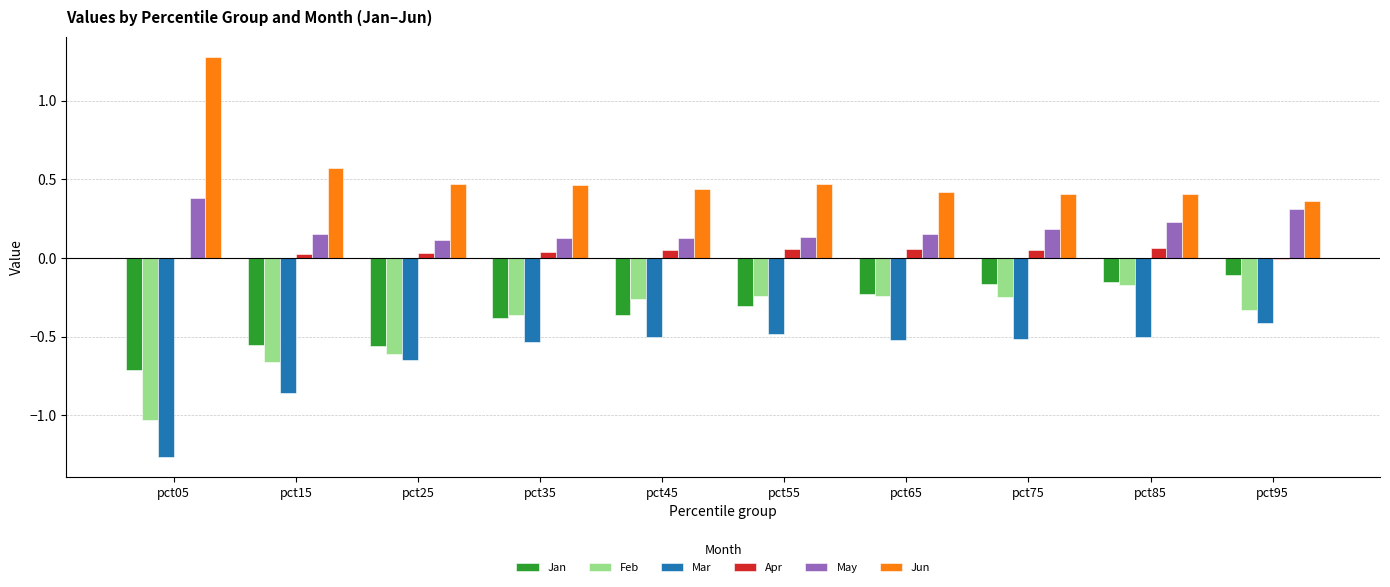

True or false: Jun has a value of 0.4 at pct65.

True